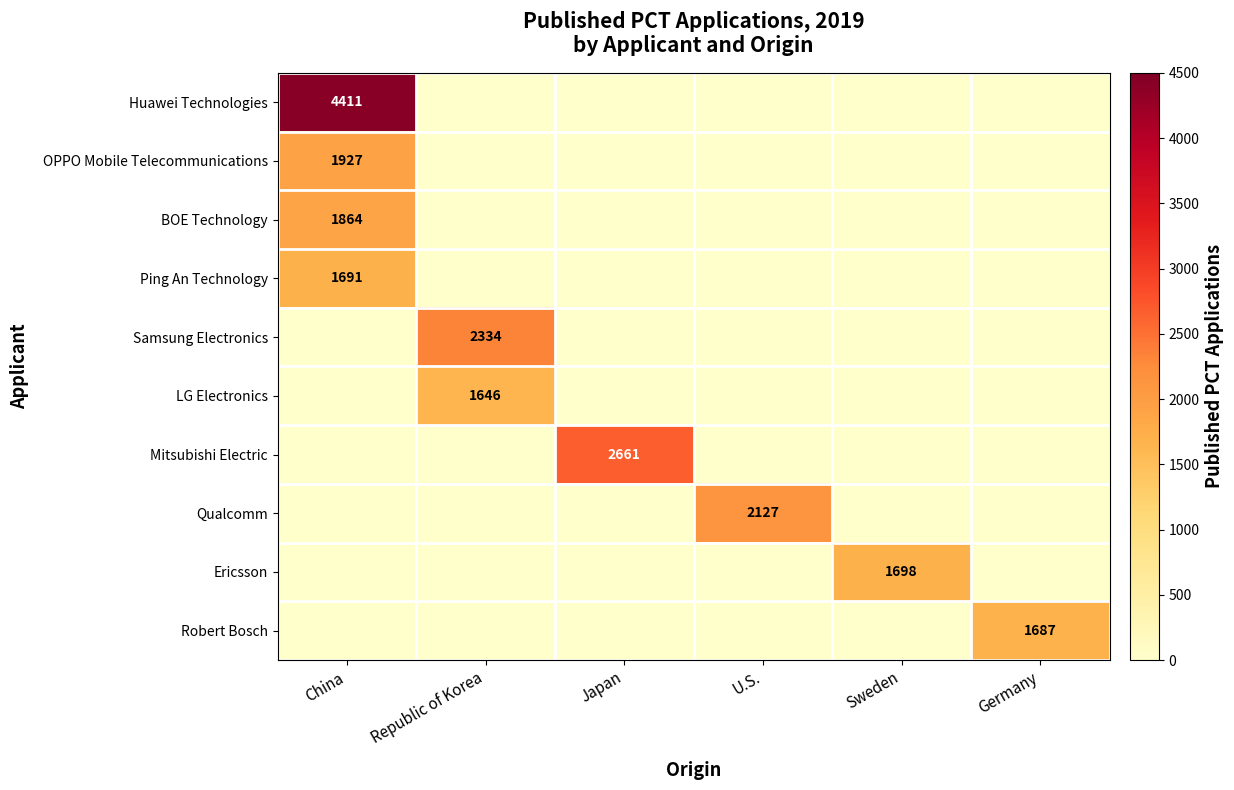

Is it true that Ping An Technology equals 0 at Germany?

True